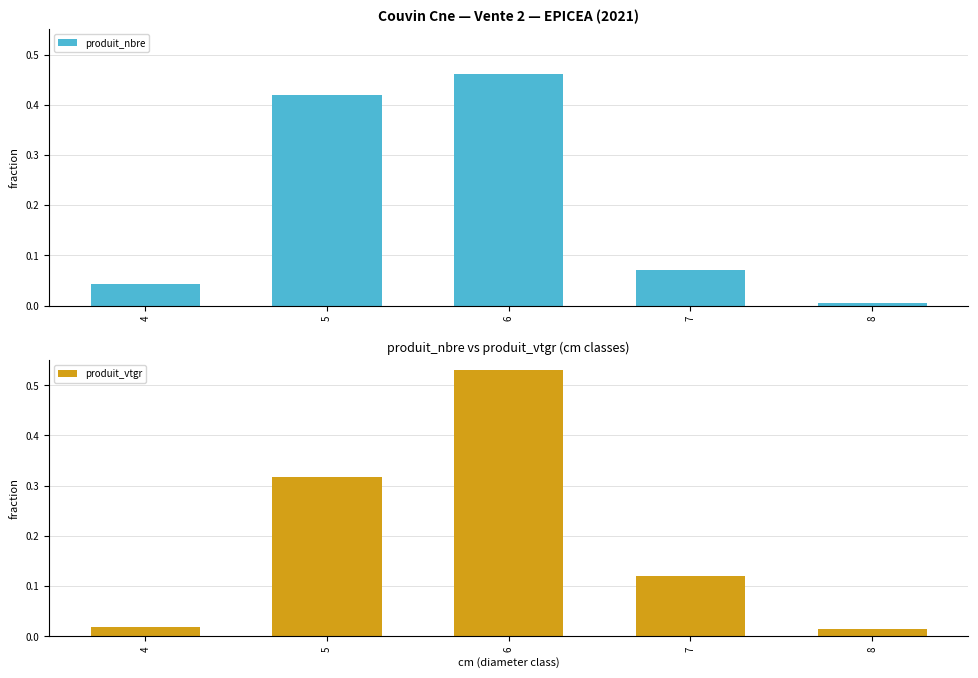

Count the number of categories in the chart.

5